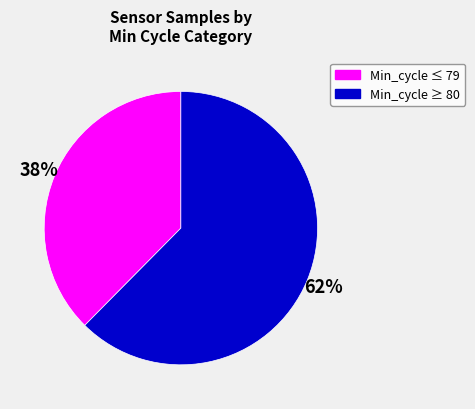

Is there a majority slice in this chart?

Yes